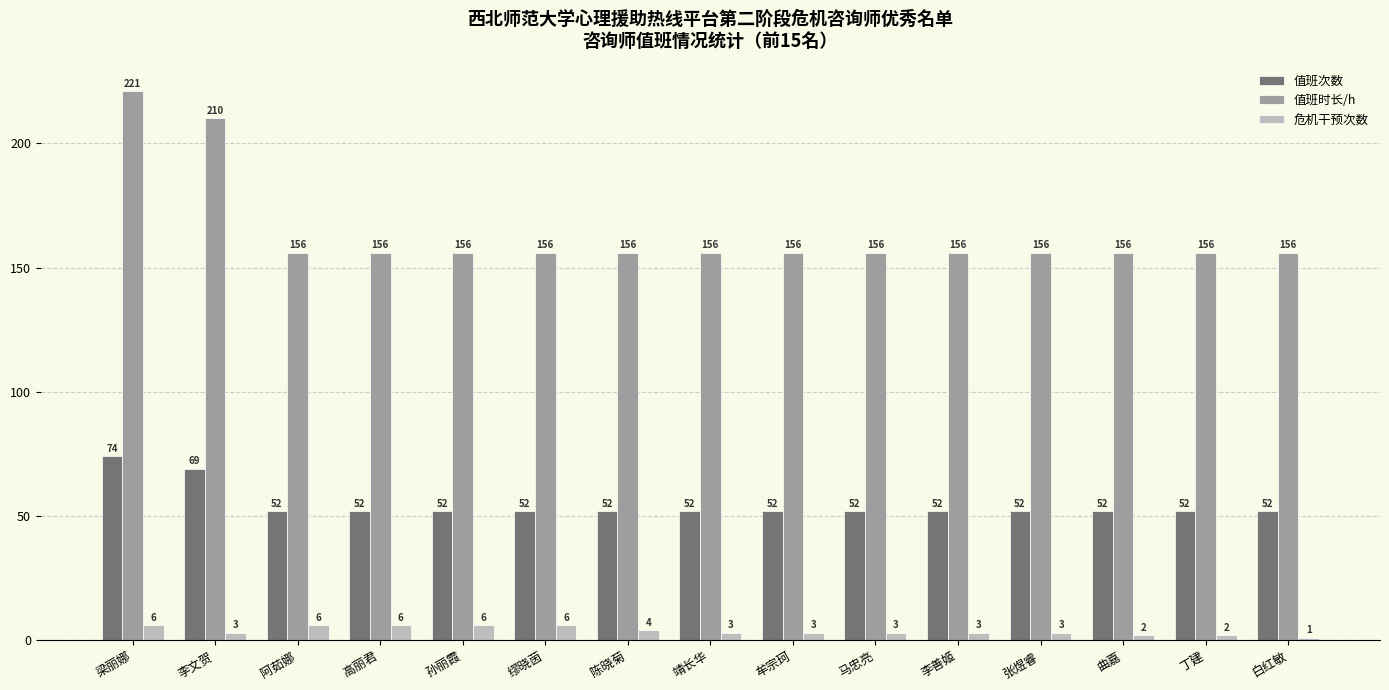

True or false: 值班次数 has a value of 74 at 梁丽娜.

True